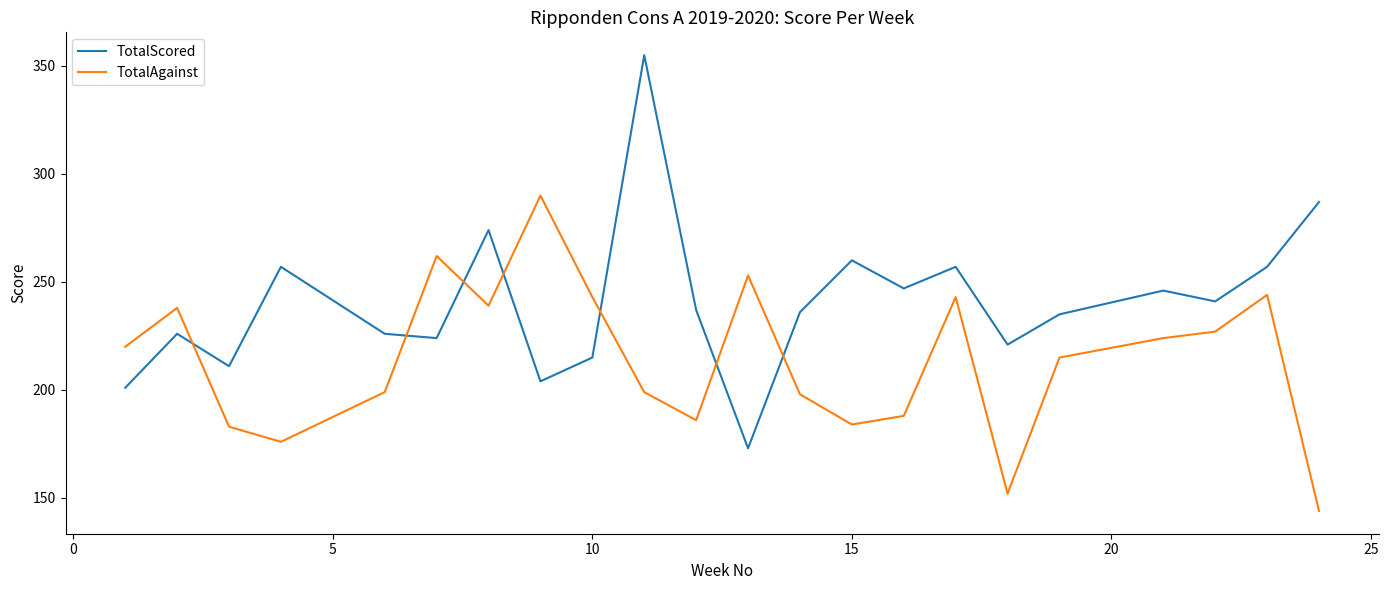

Which series has the largest total across all categories?

TotalScored